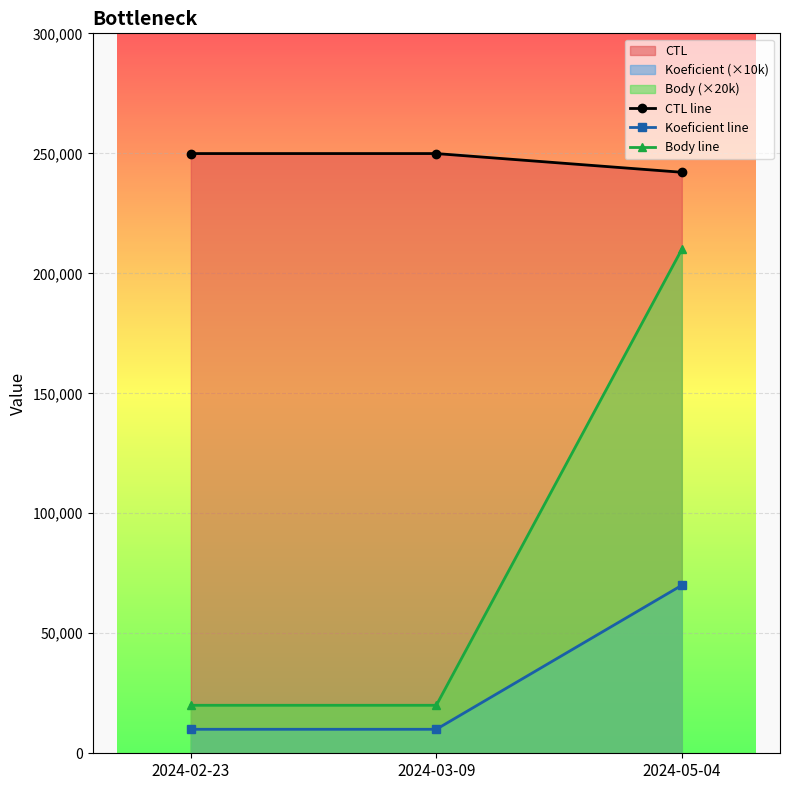

What is the sum of all Koeficient line values?

90000